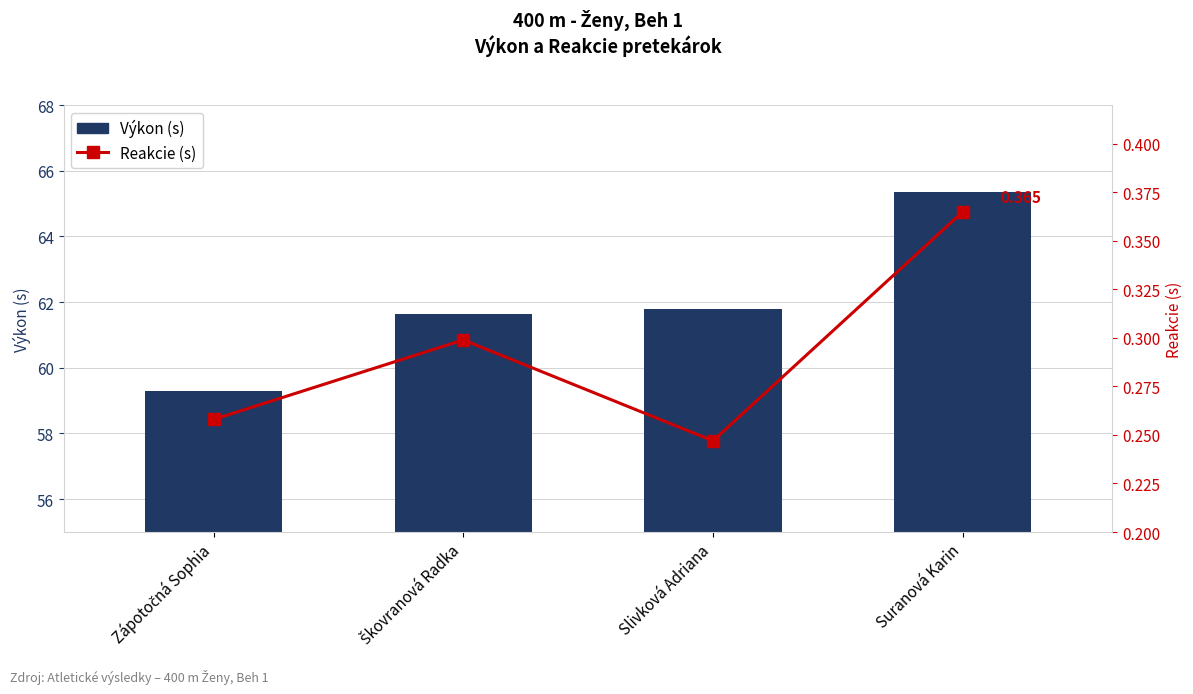

At which category is the sum across all series the highest?

Suranová Karin